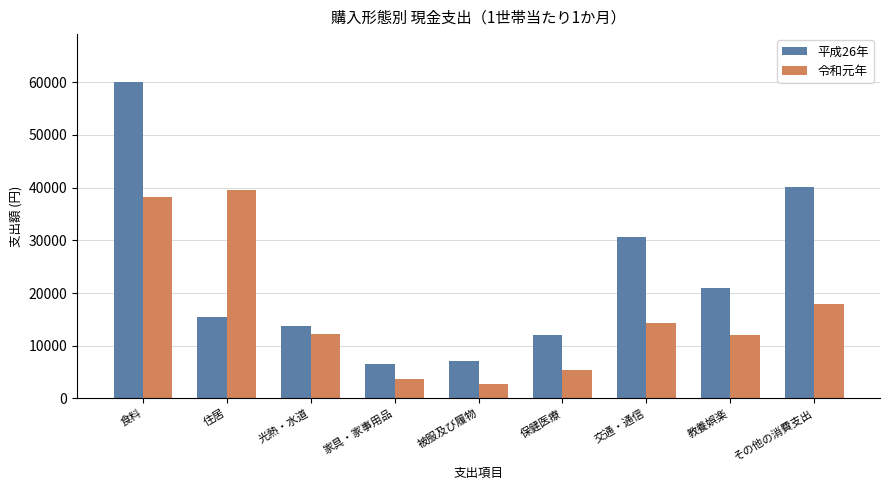

Rank the series at その他の消費支出 from highest to lowest value.

平成26年, 令和元年